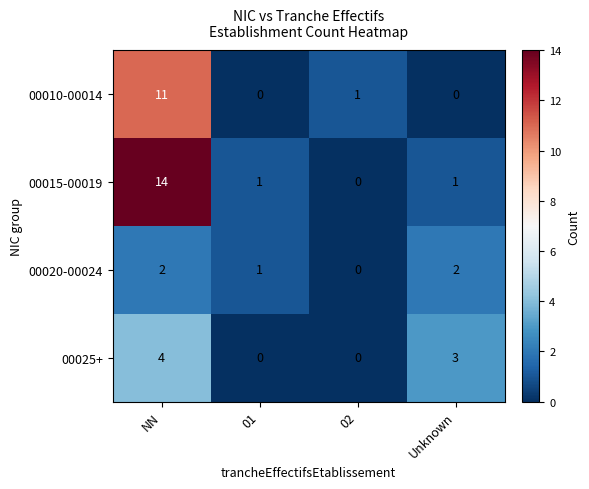

At which label does 00010-00014 first exceed 1?

NN